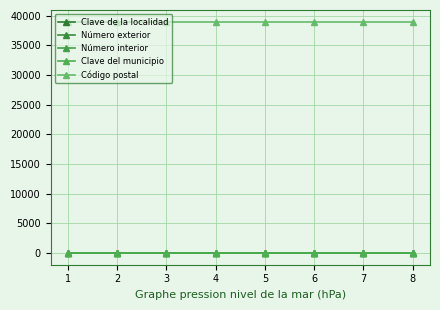

True or false: Número exterior and Código postal intersect in this chart.

False